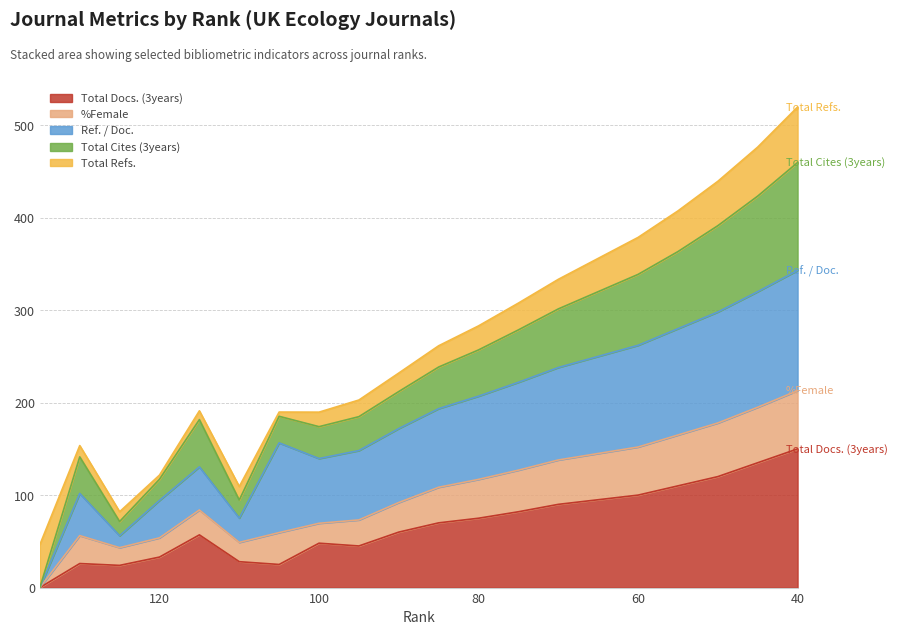

How many values in %Female are above zero?

19